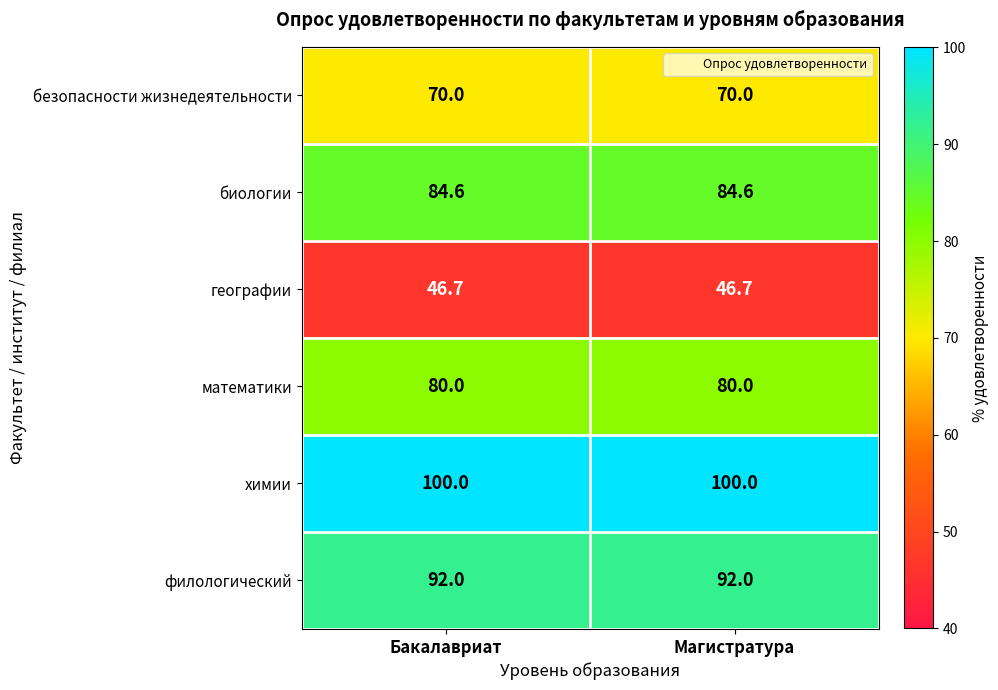

What is the total value across all series at Магистратура?

473.3